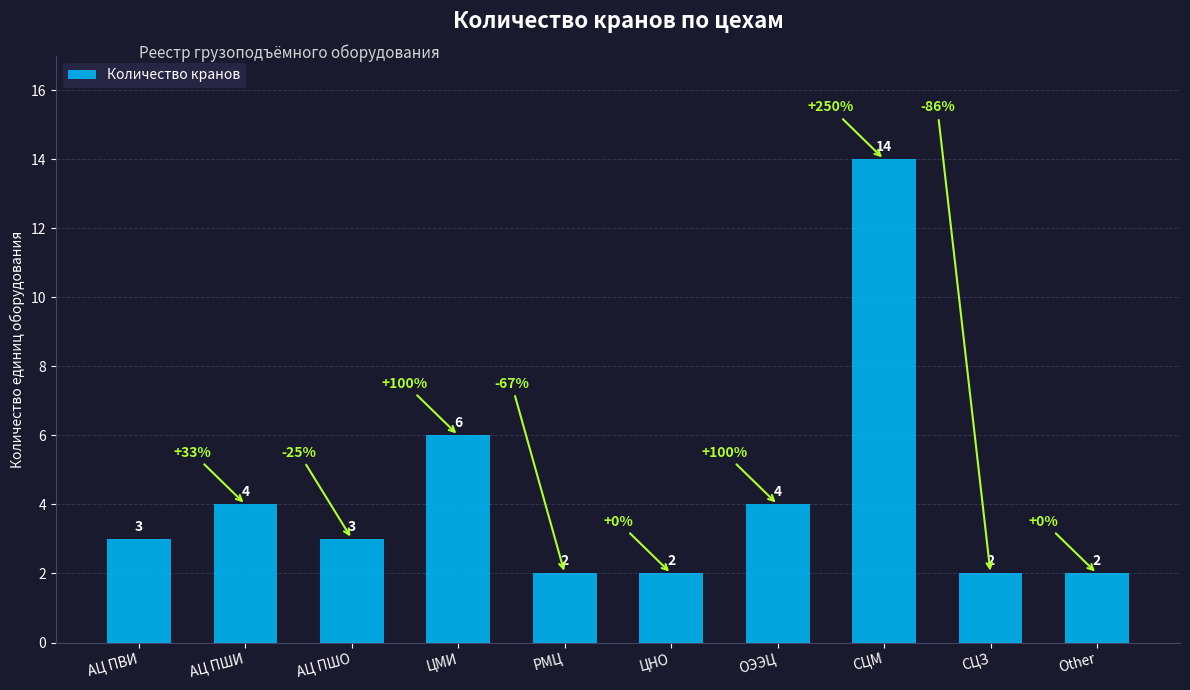

What is the value of the 9th bar from the left?

2